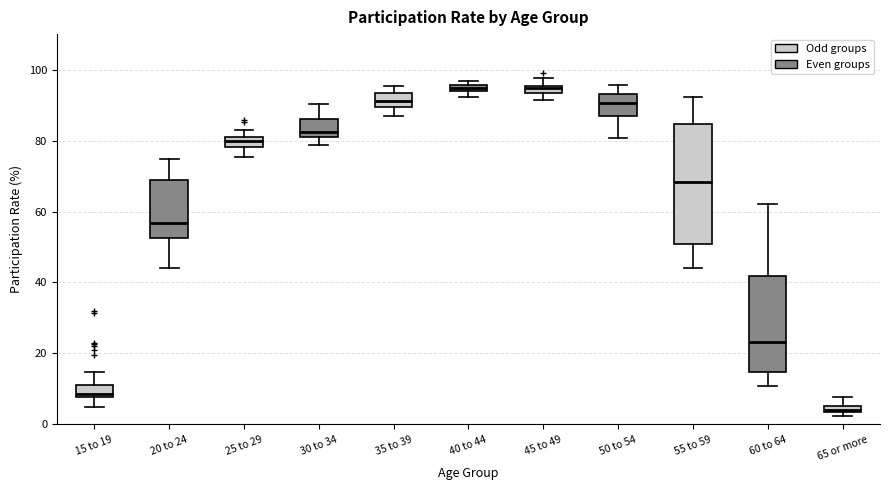

Where does the upper whisker of the box for 50 to 54 end on the y-axis? The values are not printed on the chart, so give them approximately, as read against the axis.

96